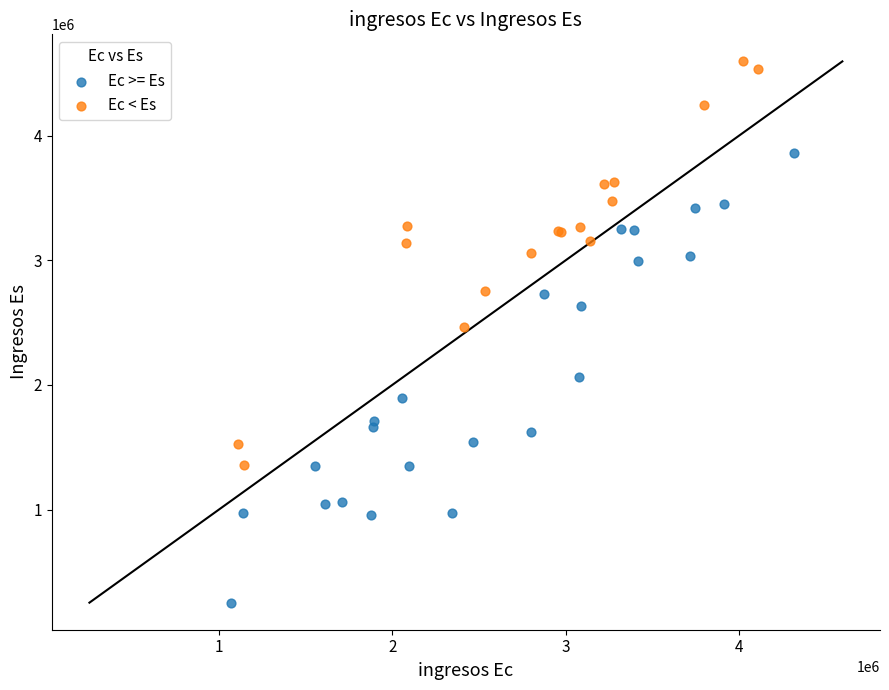

Which series has the widest spread of Y values?

Ec >= Es